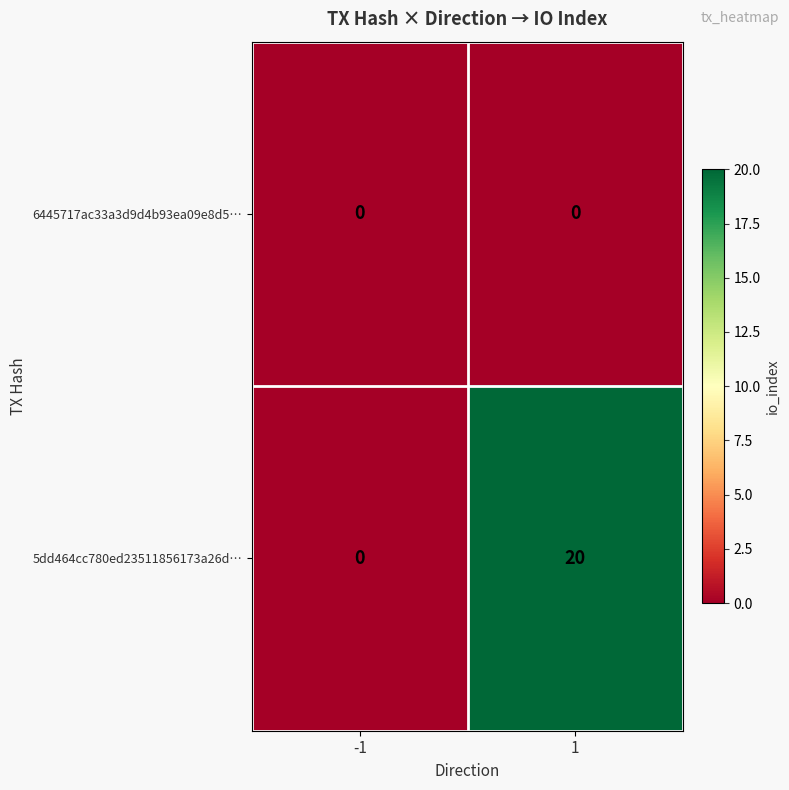

Reading right to left, extract all data points from this chart.

6445717ac33a3d9d4b93ea09e8d5…: 1=0	-1=0
5dd464cc780ed23511856173a26d…: 1=20	-1=0